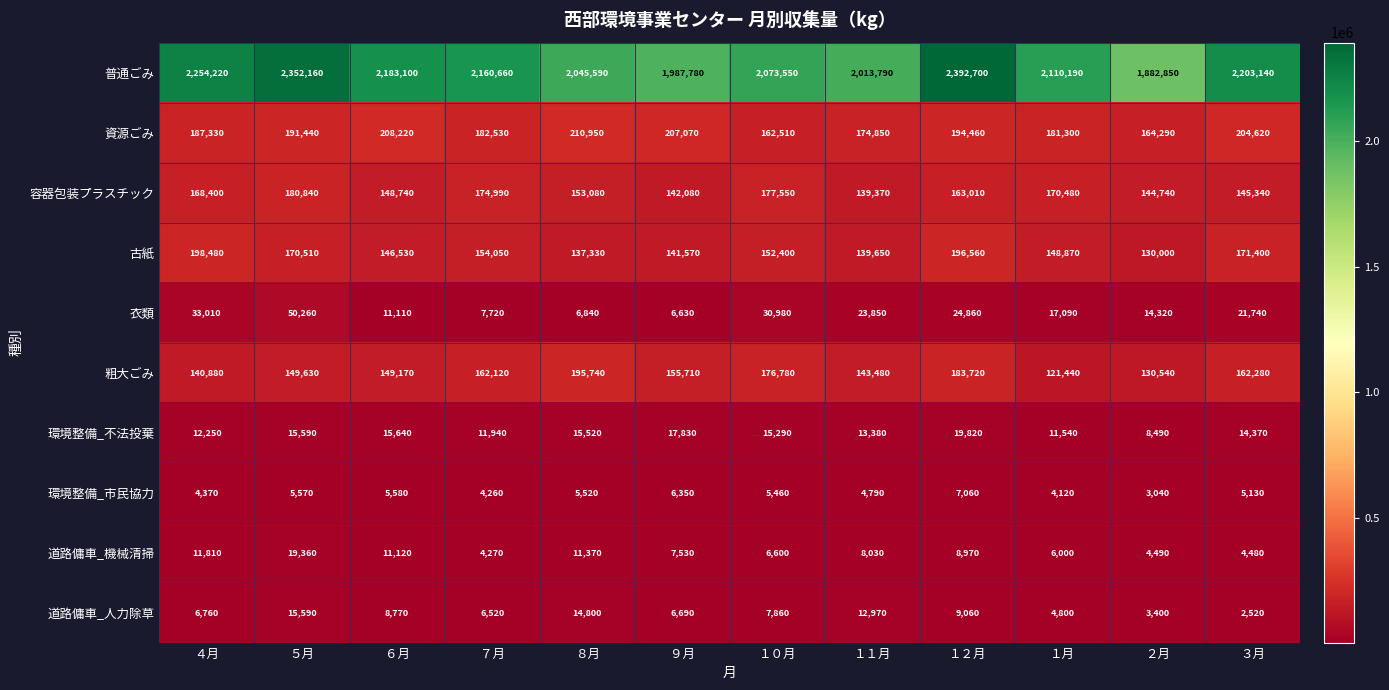

Is it true that 道路傭車_機械清掃 equals 15680 at １２月?

False